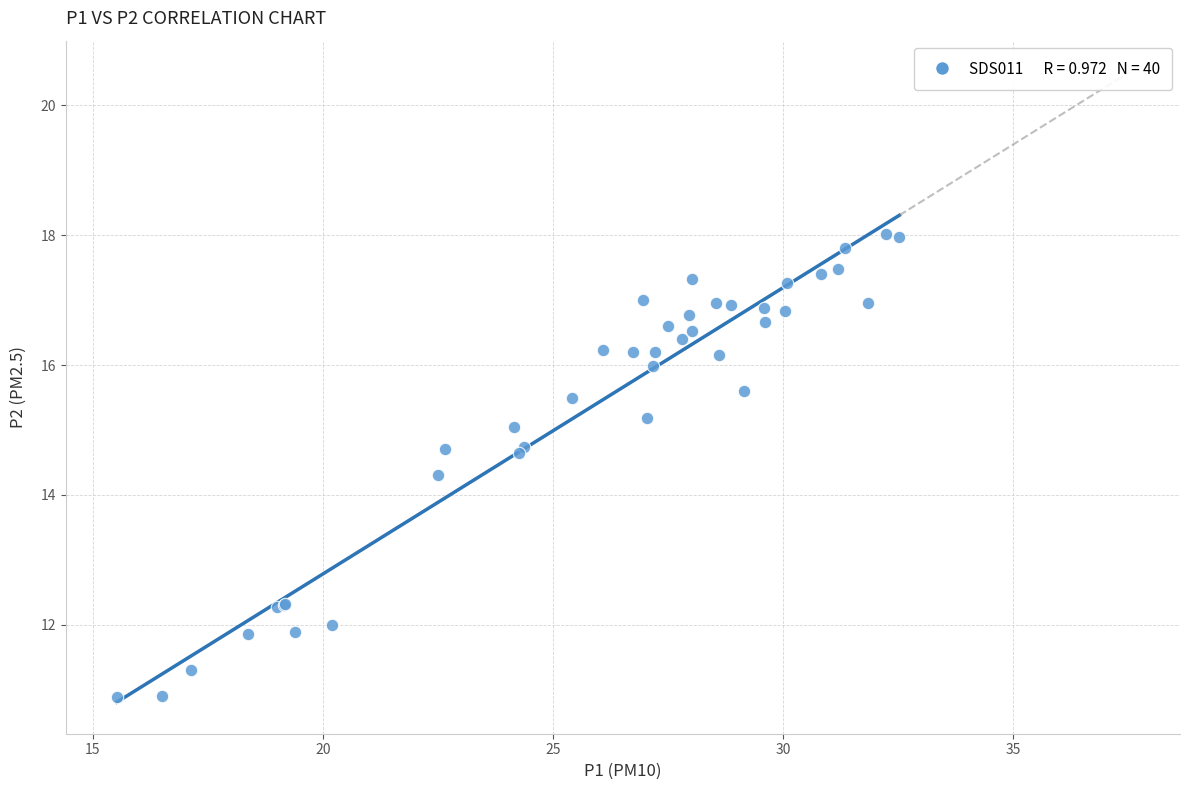

What Y value in the scatter plot is closest to 14?

14.3